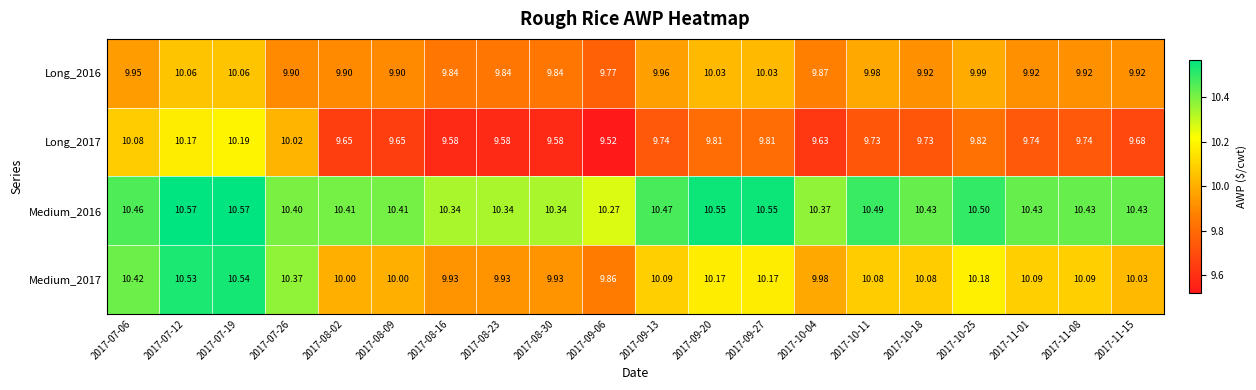

Which series has the widest spread of values?

Medium_2017